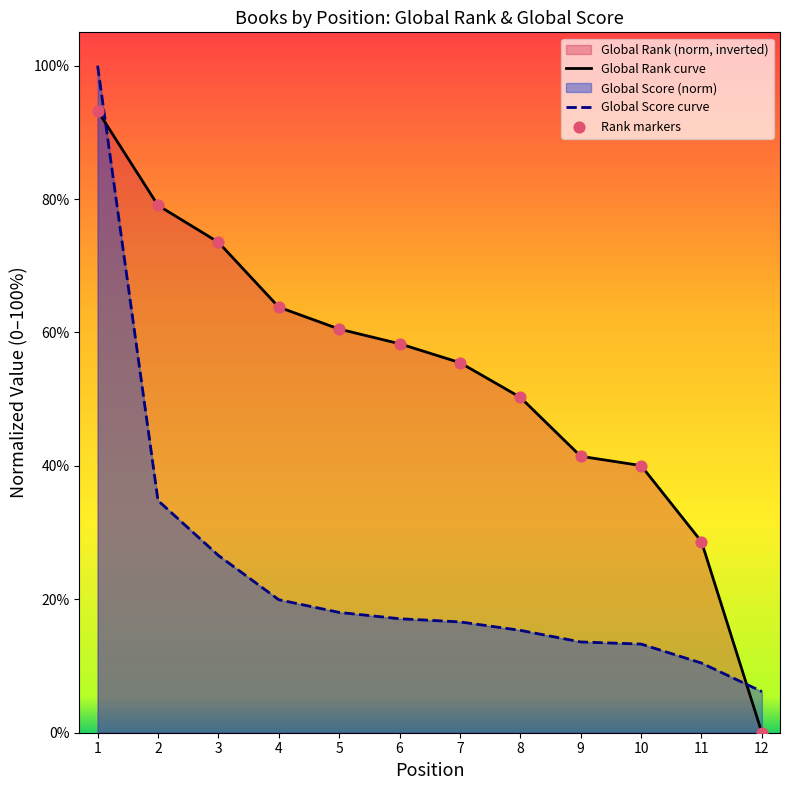

Which series has the widest spread of Y values?

Global Score